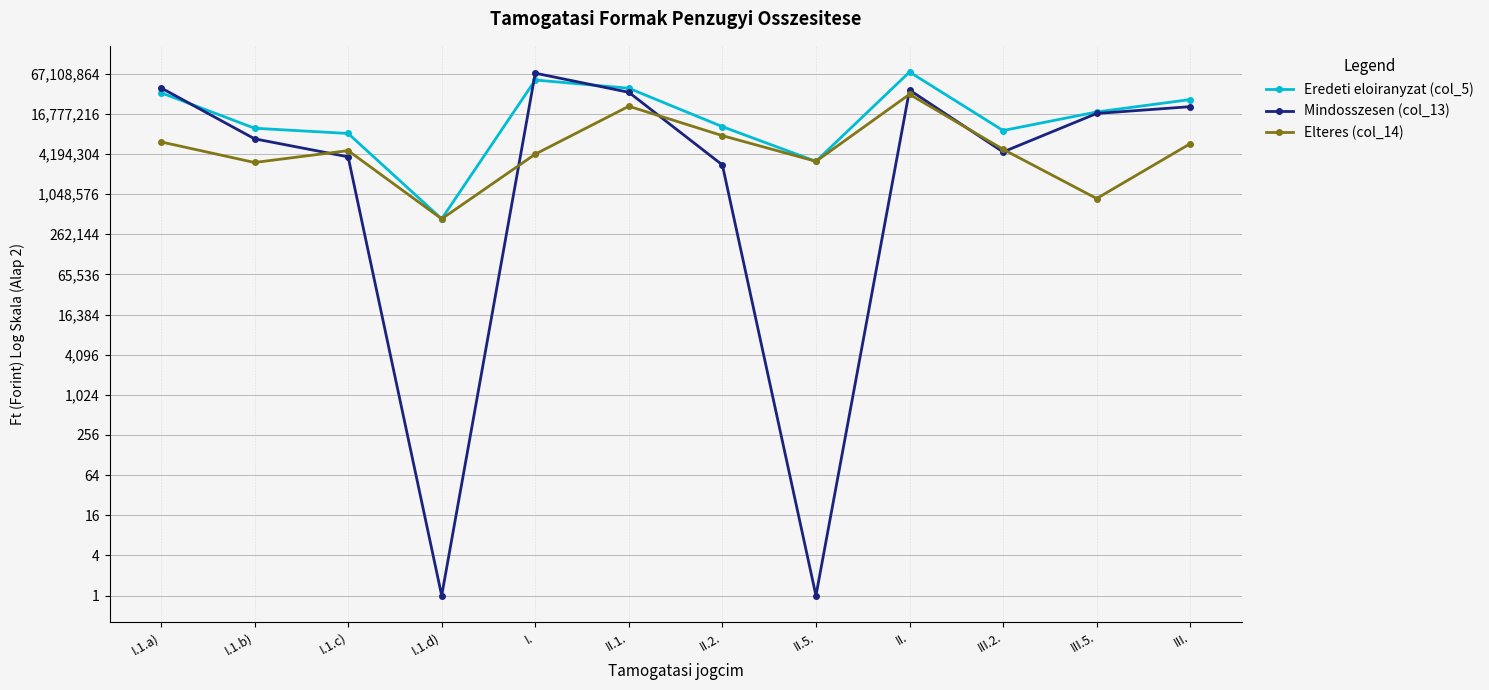

Reading left to right, transcribe all the data shown in this chart.

Eredeti eloiranyzat (col_5): I.1.a)=34716990	I.1.b)=10190400	I.1.c)=8500000	I.1.d)=445500	I.=53852890	II.1.=40524330	II.2.=10751000	II.5.=3246400	II.=70969110	III.2.=9409000	III.5.=17858019	III.=27424339
Mindosszesen (col_13): I.1.a)=41069618	I.1.b)=7069348	I.1.c)=3796333	I.1.d)=1	I.=68209214	II.1.=35208234	II.2.=2867590	II.5.=1	II.=38075824	III.2.=4494338	III.5.=16958227	III.=21452565
Elteres (col_14): I.1.a)=6352628	I.1.b)=3121052	I.1.c)=4703667	I.1.d)=445500	I.=4165924	II.1.=21763476	II.2.=7883410	II.5.=3246400	II.=32893286	III.2.=4914662	III.5.=899792	III.=5971774